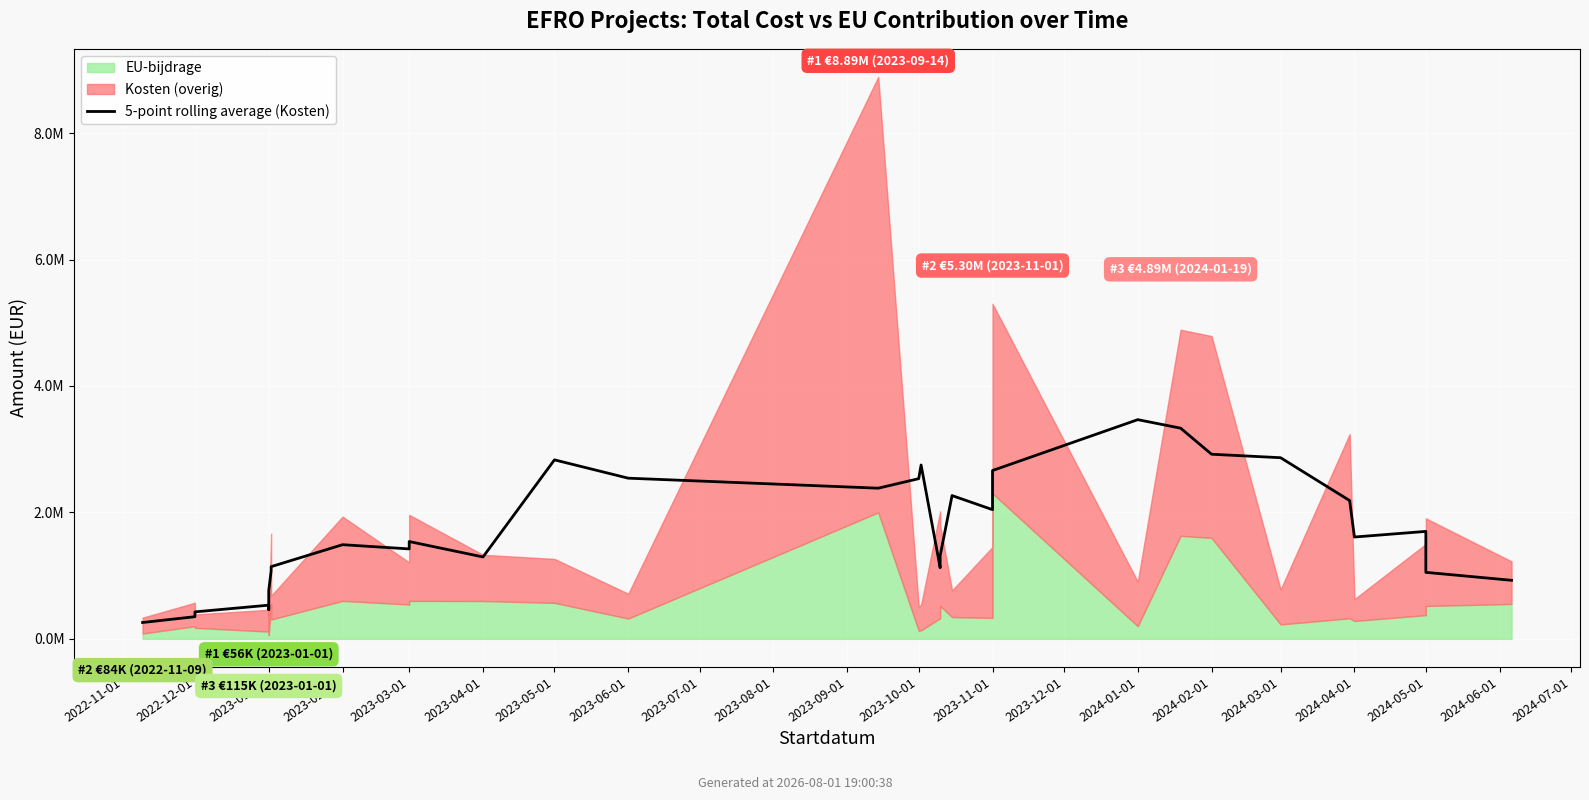

Between 2024-06-01 and 2024-04-01, which is larger?

2024-04-01